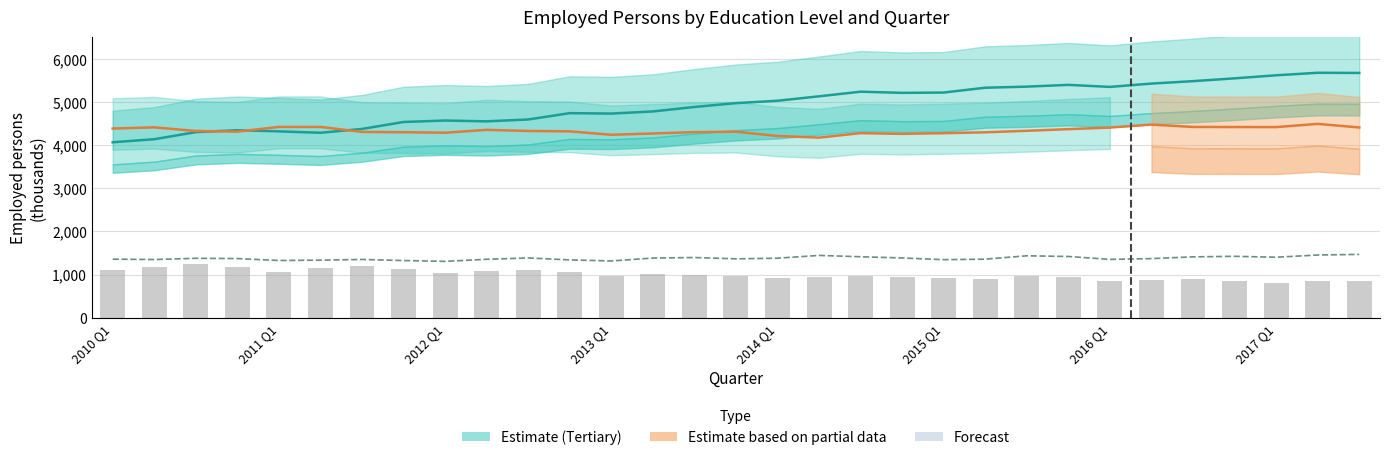

What is the maximum value shown in the chart?

5674